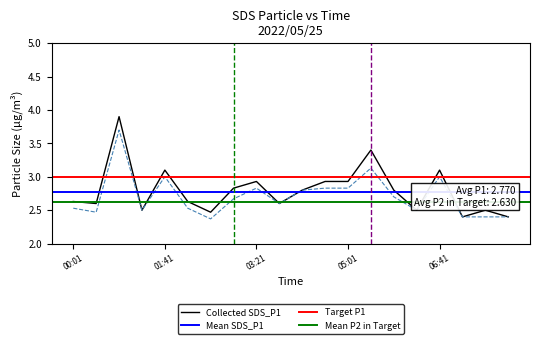

Reading left to right, transcribe all the data shown in this chart.

SDS_P1: 2.6	2.6	3.9	2.5	3.1	2.6	2.5	2.8	2.9	2.6	2.8	2.9	2.9	3.4	2.8	2.5	3.1	2.4	2.5	2.4
SDS_P2: 2.5	2.5	3.7	2.5	3.0	2.5	2.4	2.7	2.8	2.6	2.8	2.8	2.8	3.1	2.7	2.5	3.0	2.4	2.4	2.4